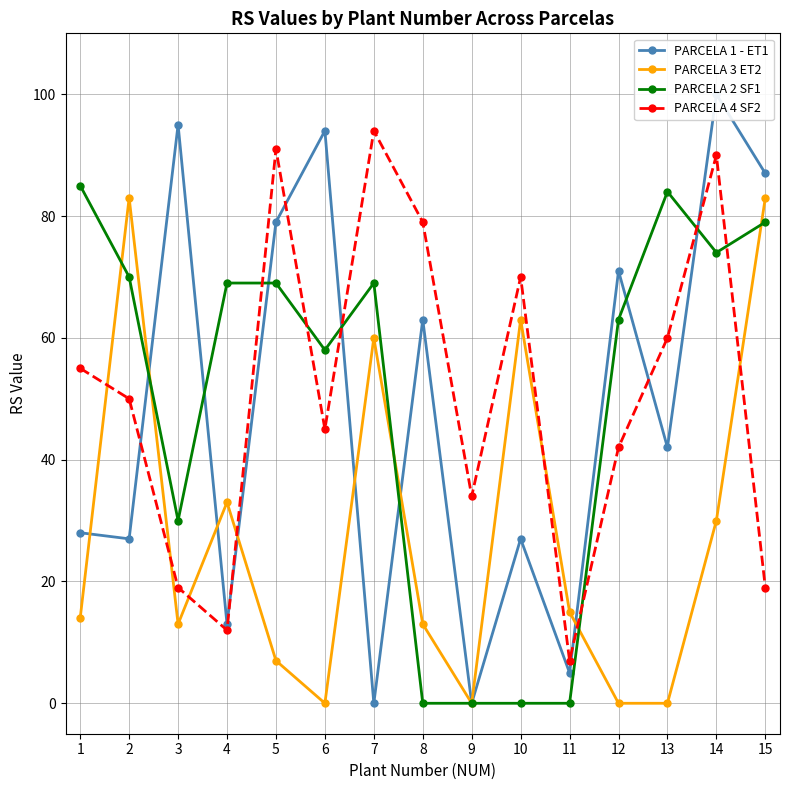

What is the approximate value of PARCELA 1 - ET1 at 13?

42